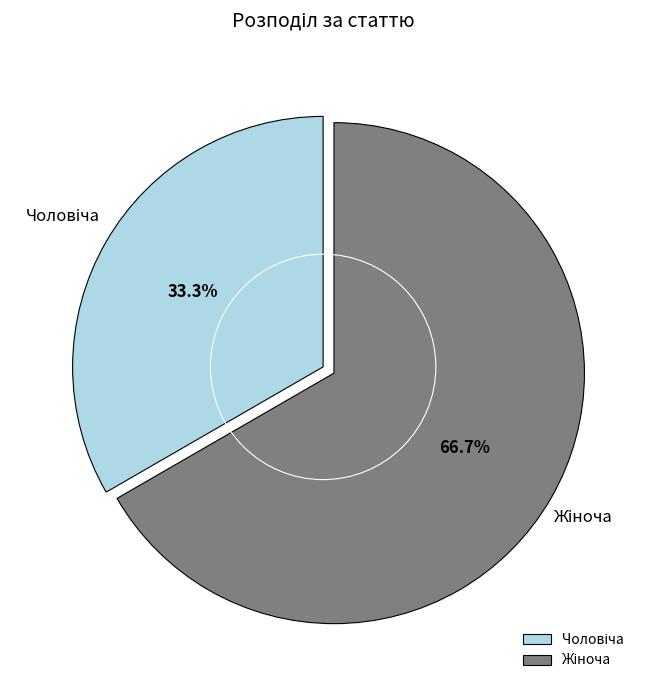

Does any single category account for the majority?

Yes